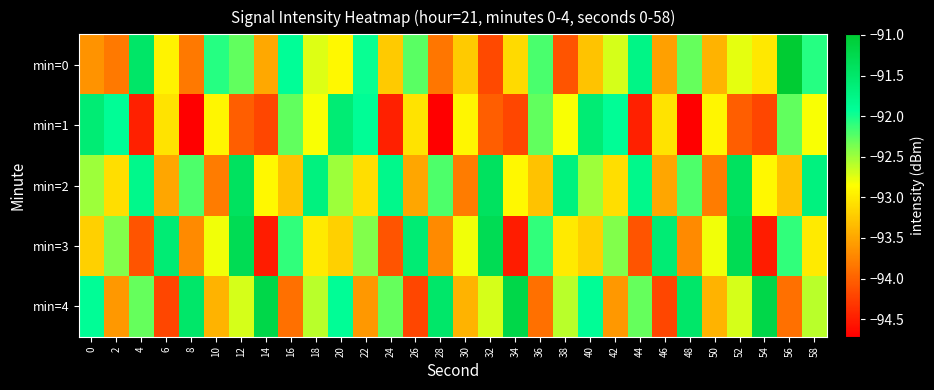

At how many categories does at least one series exceed -92?

26